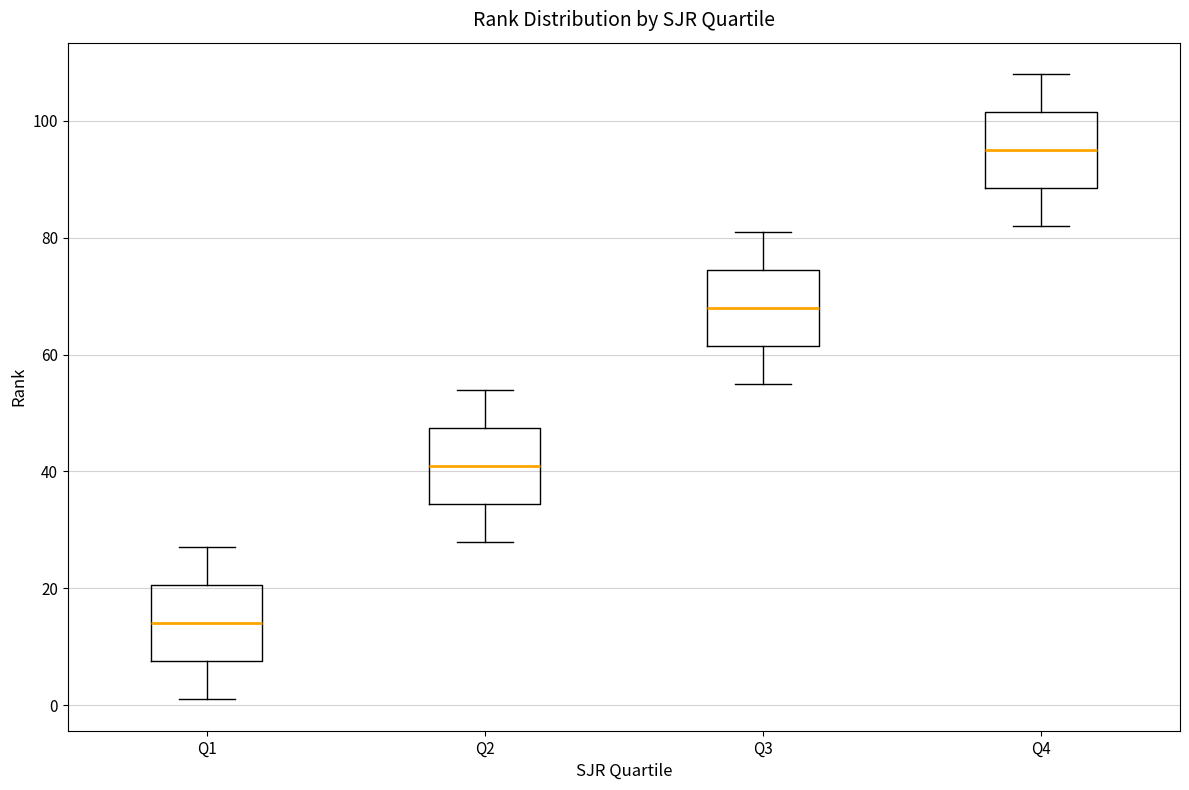

Reading left to right, transcribe this box plot: for each box, give where its median line is, the range the box spans, and where its two whiskers end, as read against the y-axis. The values are not printed on the chart, so give them approximately, as read against the axis.

Q1: median 14, box 8 to 20, whiskers 2 to 28
Q2: median 42, box 34 to 48, whiskers 28 to 54
Q3: median 68, box 62 to 74, whiskers 56 to 82
Q4: median 96, box 88 to 102, whiskers 82 to 108